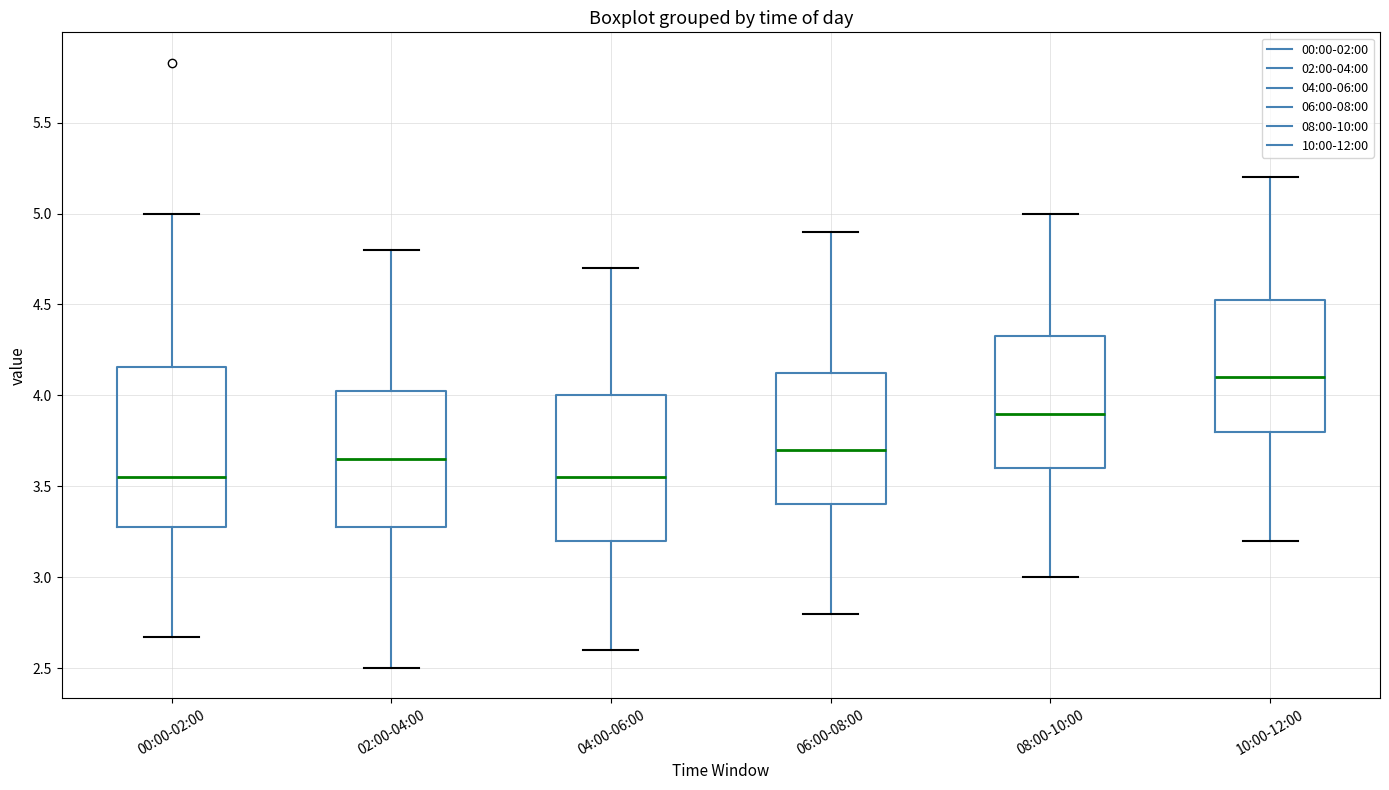

Reading left to right, read every box against the y-axis: the position of its median line, the range the box covers, and the ends of its whiskers. The values are not printed on the chart, so give them approximately, as read against the axis.

00:00-02:00: median 3.55, box 3.30 to 4.15, whiskers 2.65 to 5.00
02:00-04:00: median 3.65, box 3.30 to 4.05, whiskers 2.50 to 4.80
04:00-06:00: median 3.55, box 3.20 to 4.00, whiskers 2.60 to 4.70
06:00-08:00: median 3.70, box 3.40 to 4.15, whiskers 2.80 to 4.90
08:00-10:00: median 3.90, box 3.60 to 4.35, whiskers 3.00 to 5.00
10:00-12:00: median 4.10, box 3.80 to 4.55, whiskers 3.20 to 5.20